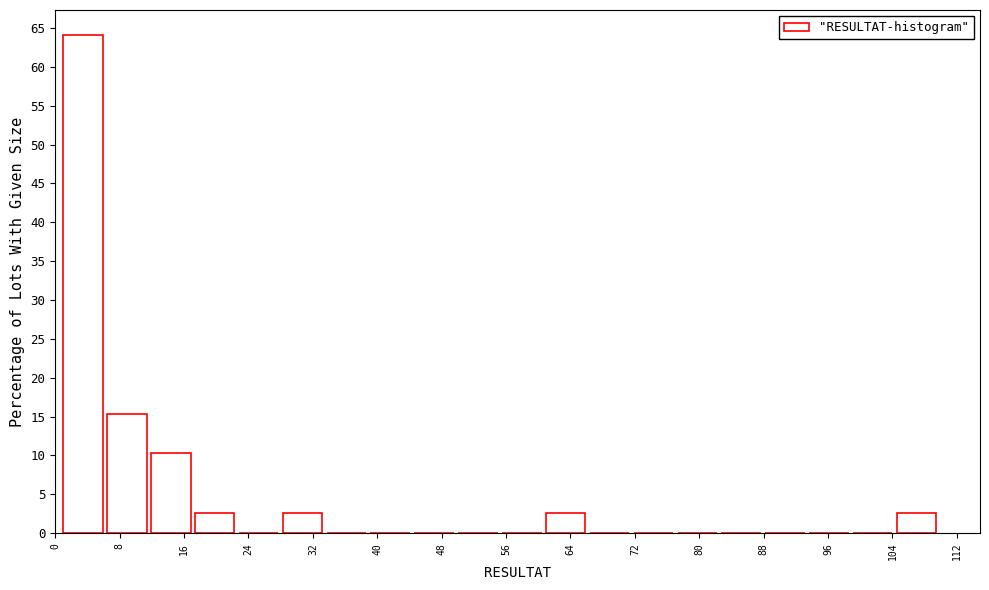

Reading left to right, transcribe this chart: for each bar, give the range it covers on the x-axis and its height. Neither the bar edges nor the heights are printed on the chart, so give them approximately, as read against the axes.

1 to 6: 64.0
6 to 12: 15.5
12 to 17: 10.5
17 to 23: 2.5
23 to 28: 0
28 to 34: 2.5
34 to 39: 0
39 to 45: 0
45 to 50: 0
50 to 56: 0
56 to 61: 0
61 to 66: 2.5
66 to 72: 0
72 to 77: 0
77 to 83: 0
83 to 88: 0
88 to 94: 0
94 to 99: 0
99 to 105: 0
105 to 110: 2.5